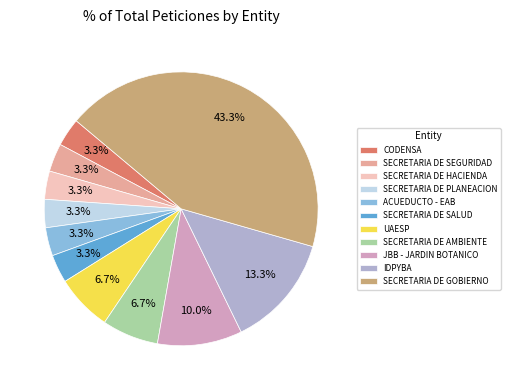

Count the number of slices in the pie.

11